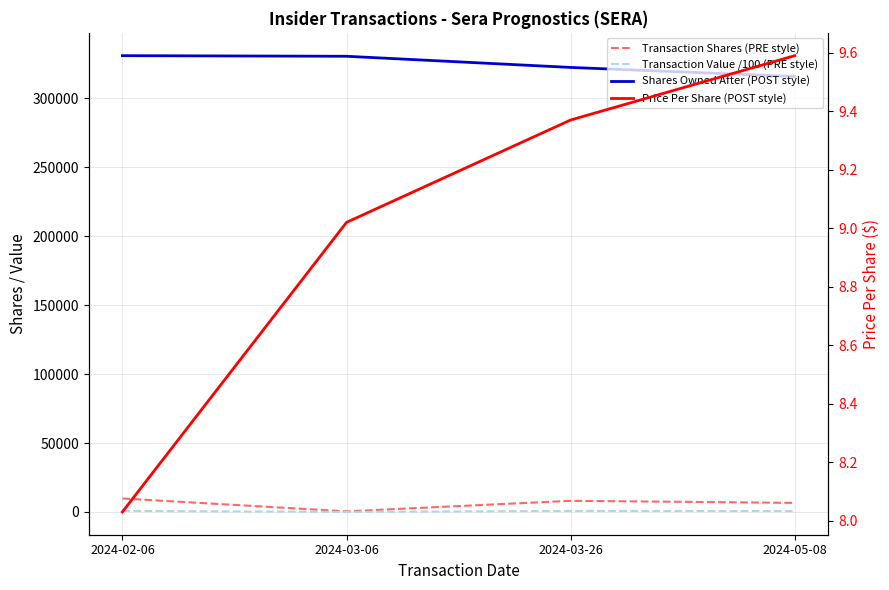

Rank the series at 2024-05-08 from highest to lowest value.

Shares Owned After (POST style), Transaction Shares (PRE style), Transaction Value /100 (PRE style), Price Per Share (POST style)